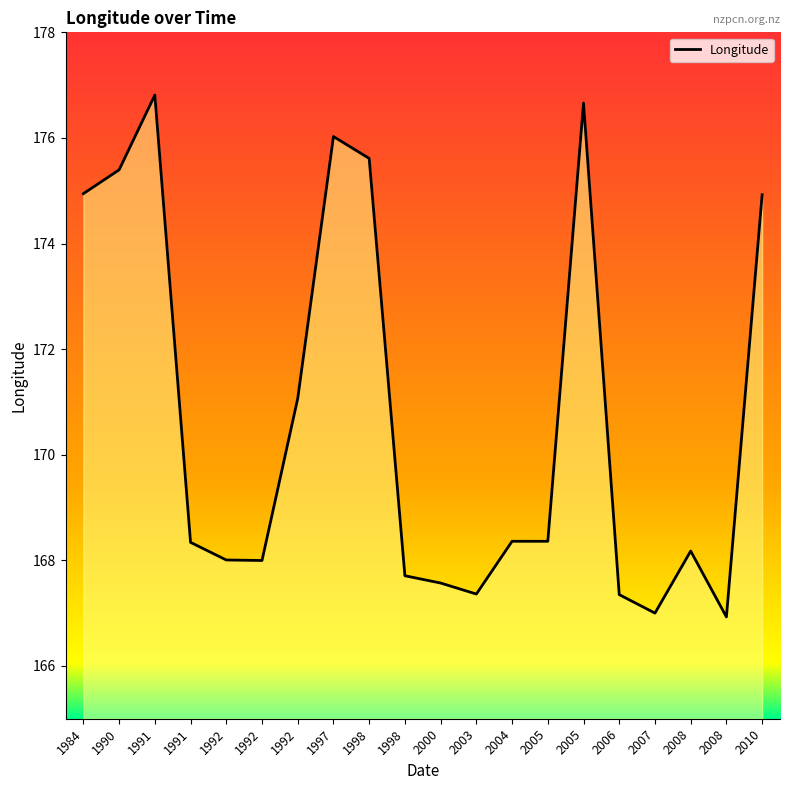

How many points are lower than both their immediate neighbors (excluding endpoints)?

5